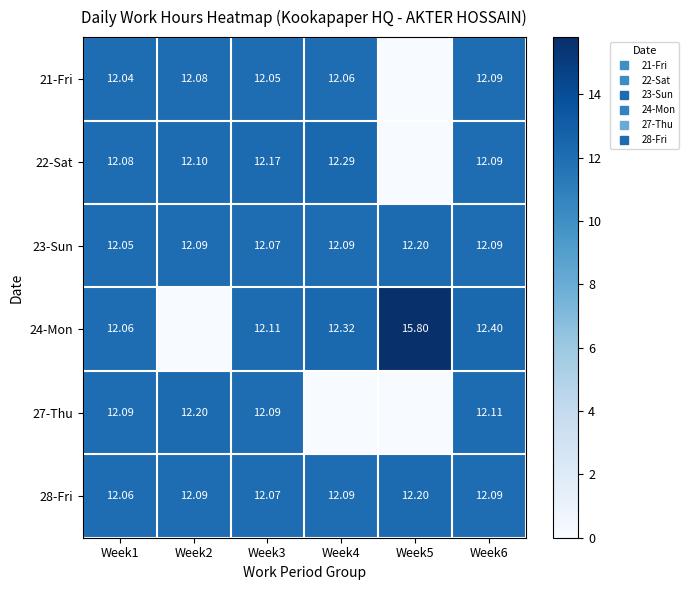

What is the sum of all 23-Sun values?

72.6